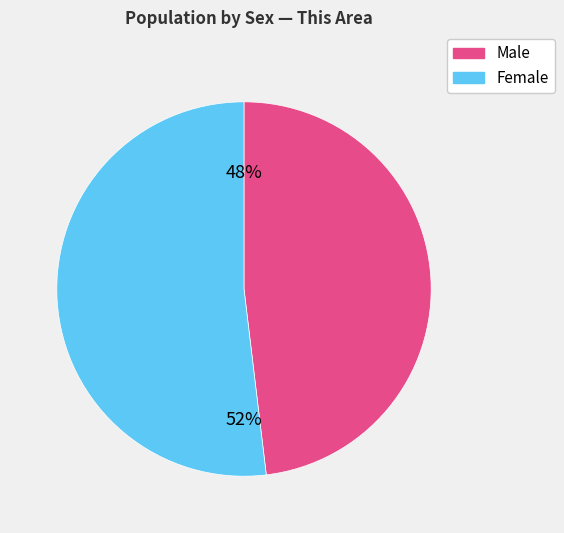

To the nearest percent, what percentage of the pie is Male?

48%